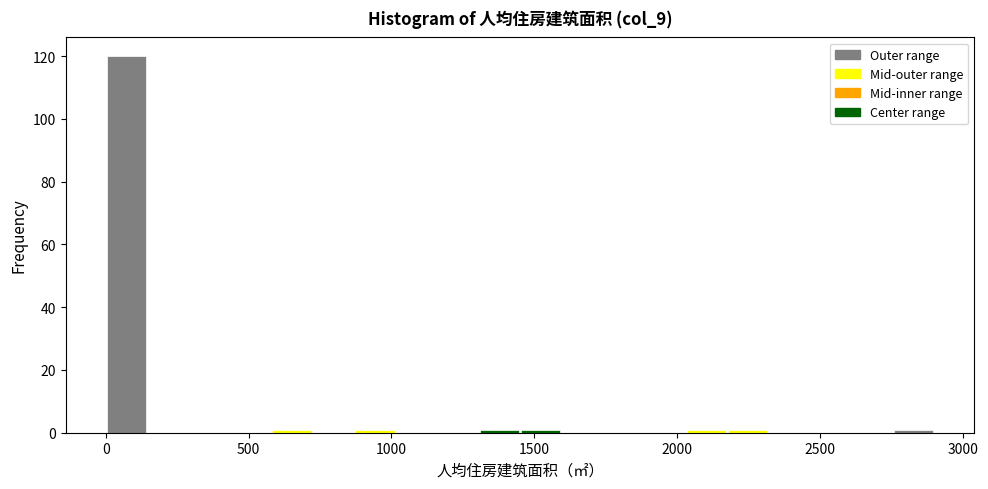

Read against the x-axis, roughly where is the centre of the tallest bar?

50